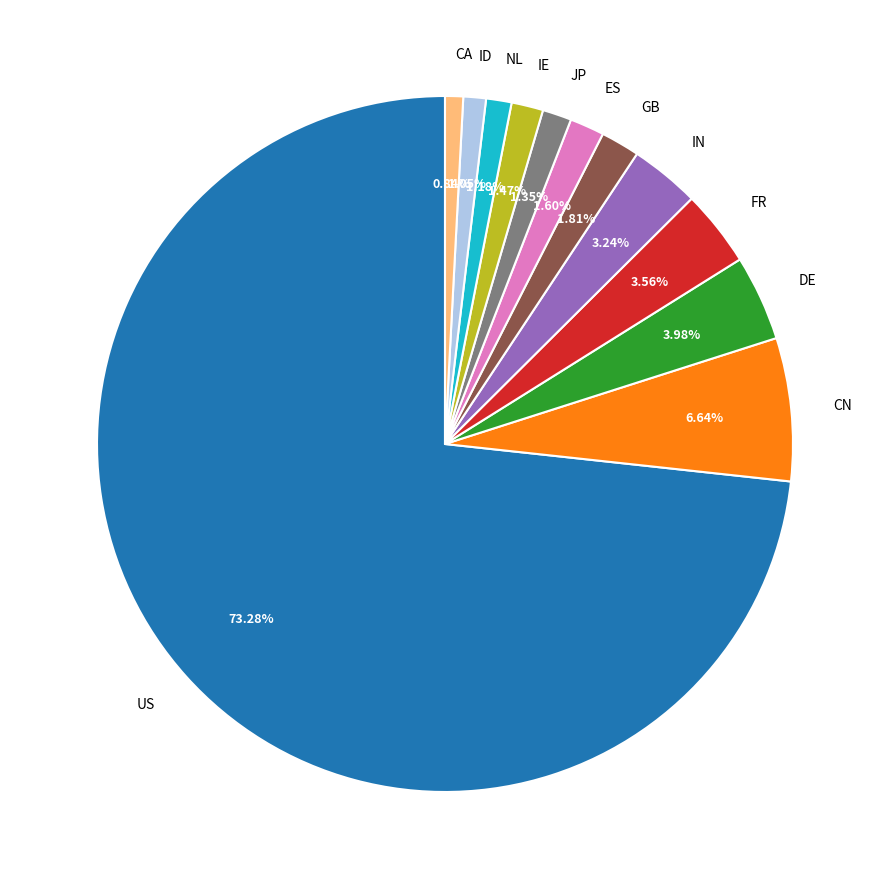

How many segments does this pie chart have?

12